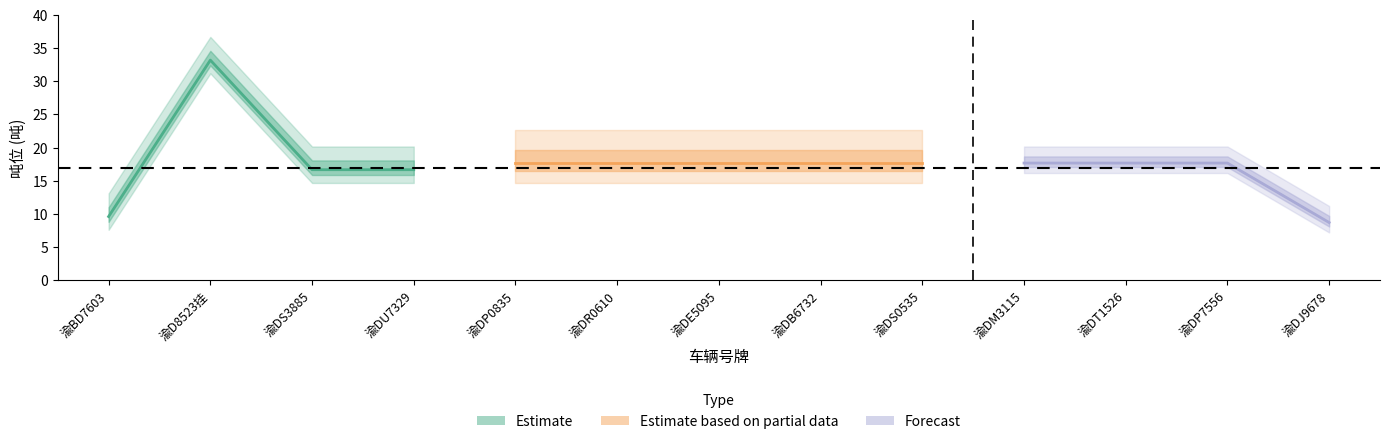

Reading left to right, what are all the values shown in this chart?

9.6	33.2	16.7	16.7	17.7	17.7	17.7	17.7	17.7	17.7	17.7	17.7	8.7